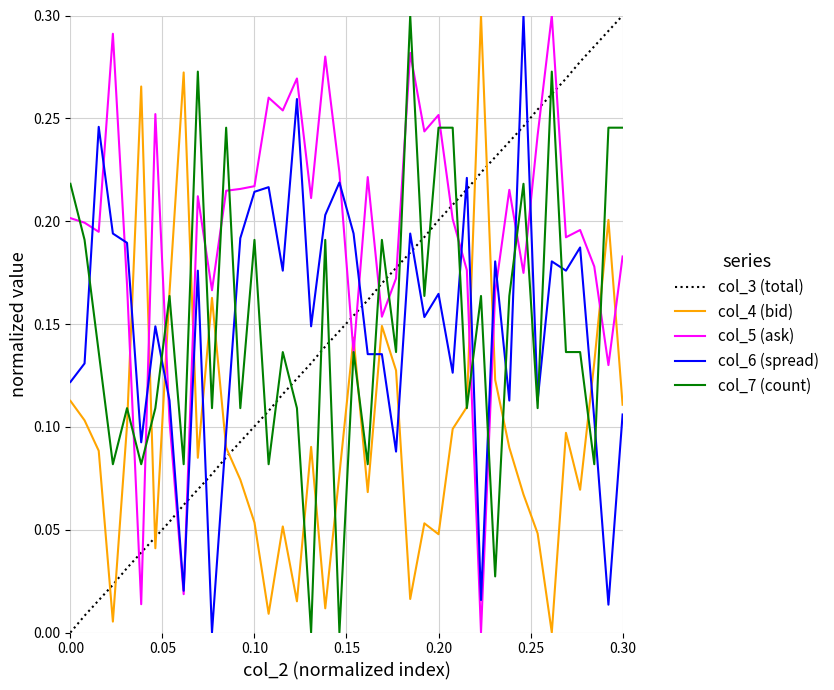

How many categories are shown in the chart?

40